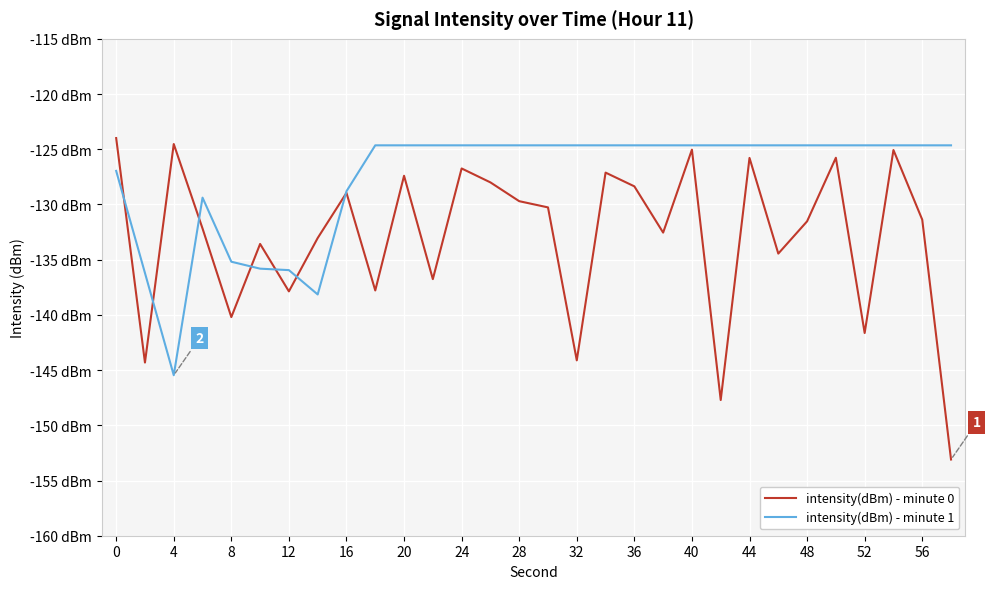

Does the chart display data point markers on the line(s)?

No